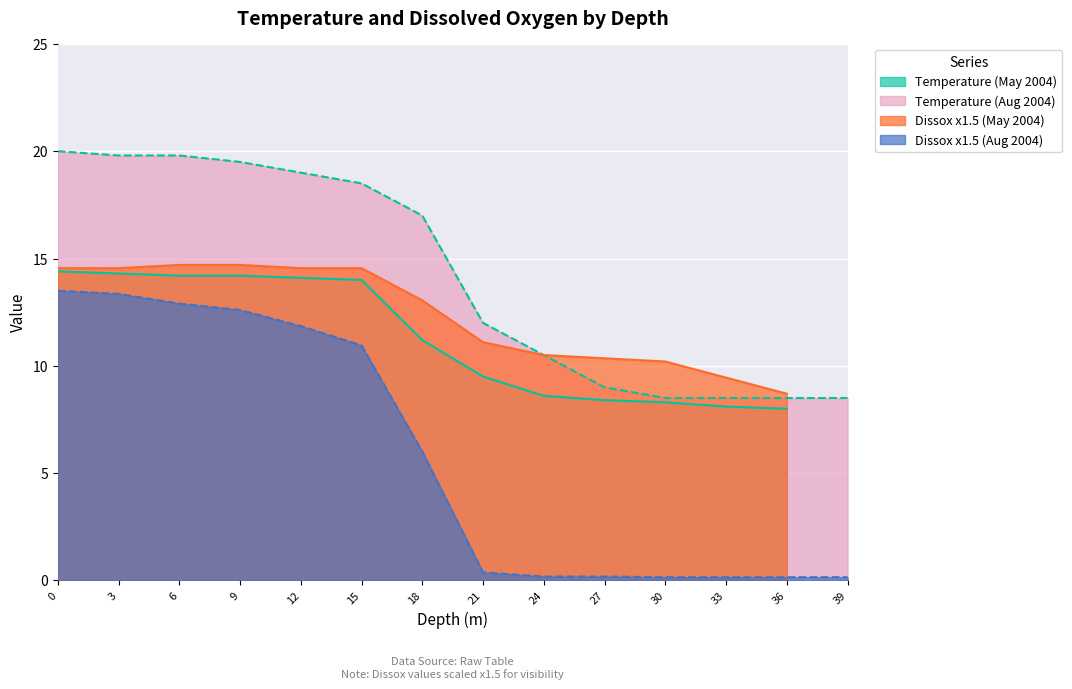

What is the highest value of the Dissox series?

9.8